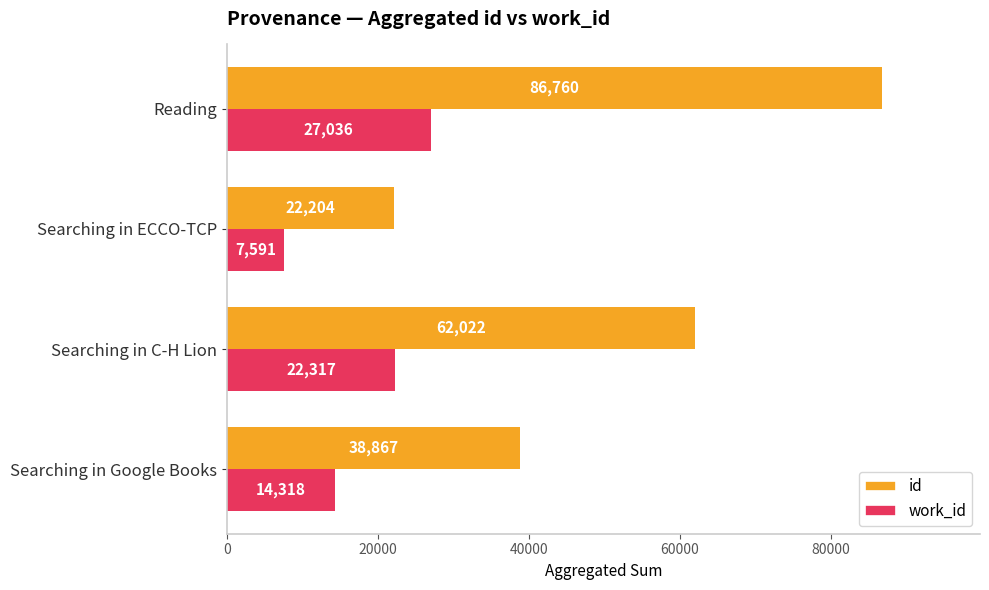

What is the difference between the maximum and minimum values in the id series?

64556